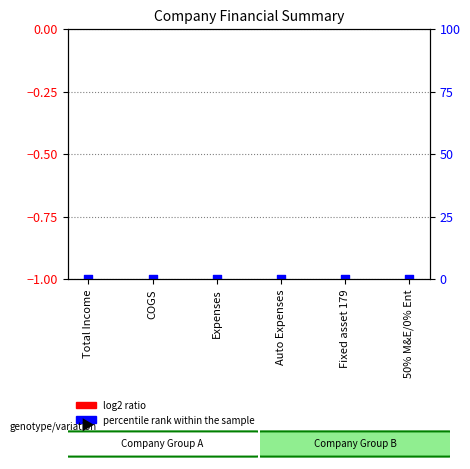

At which category is the sum across all series the highest?

Total Income